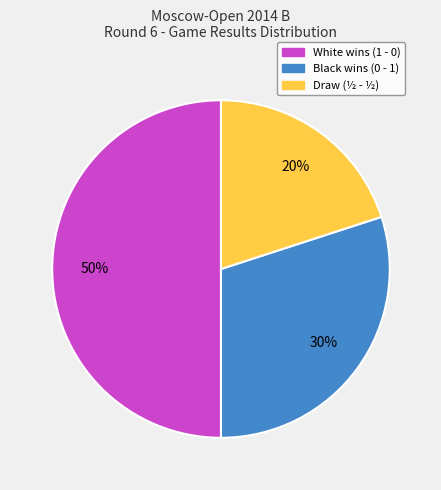

To the nearest percent, what is the average slice percentage?

33%